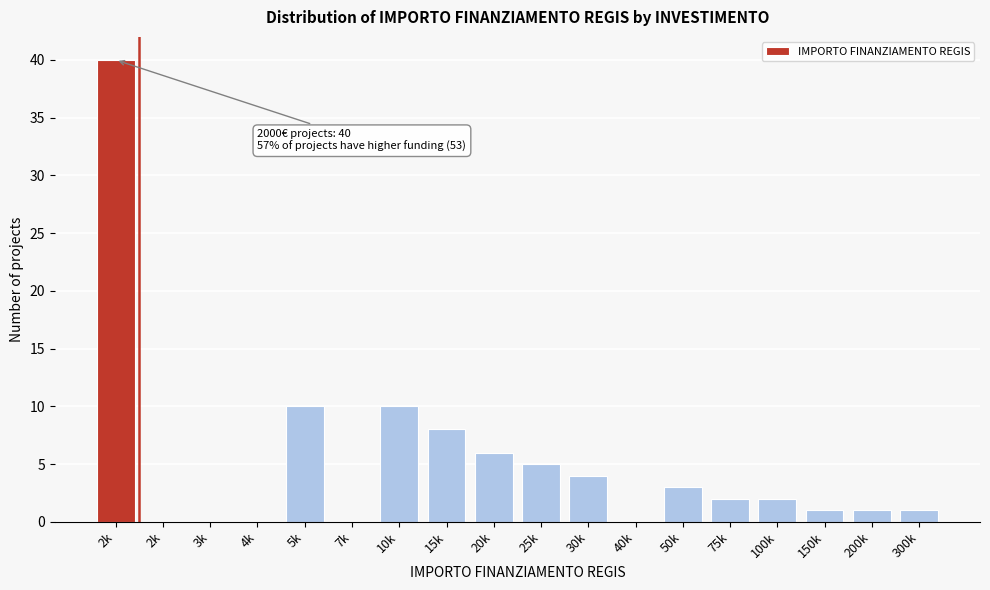

Count the number of data series in this chart.

1